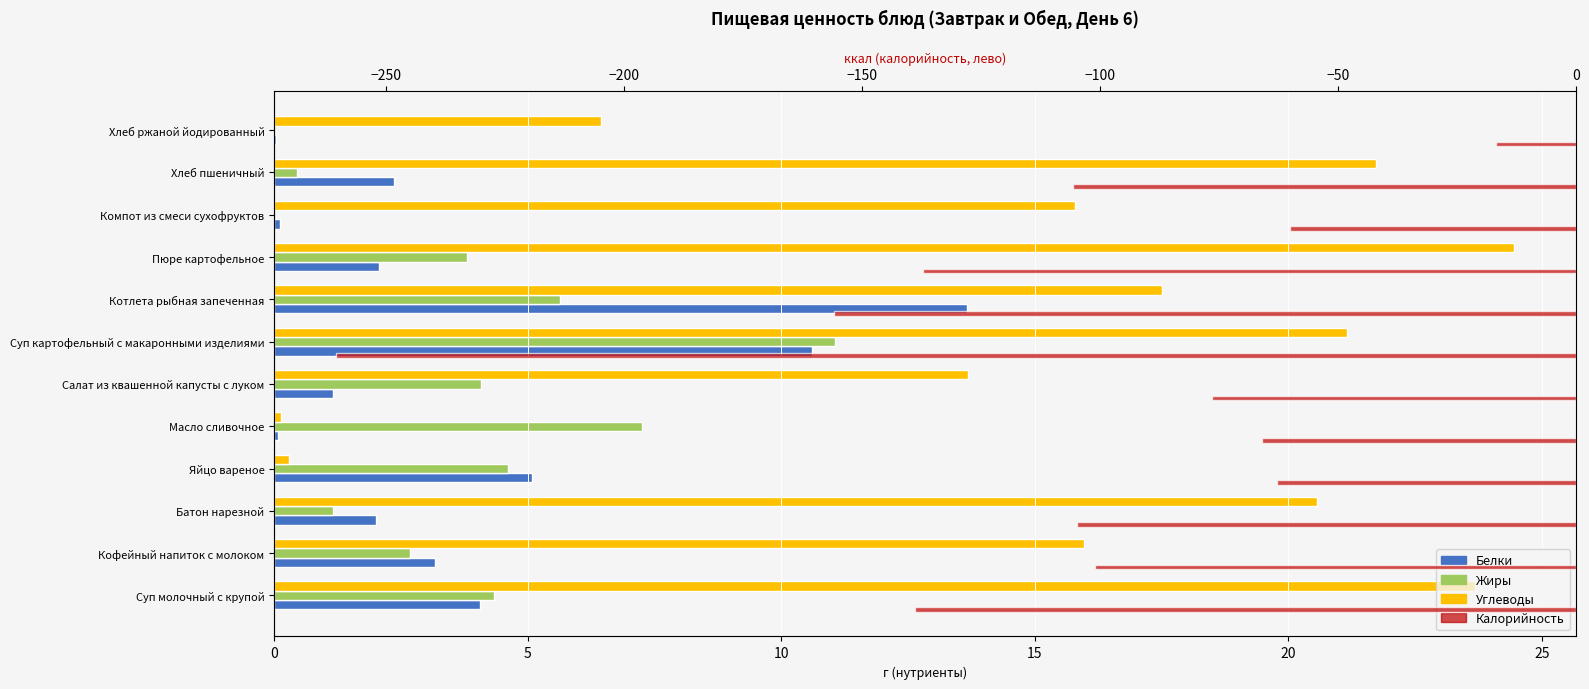

What is the average value of the Белки series?

3.7